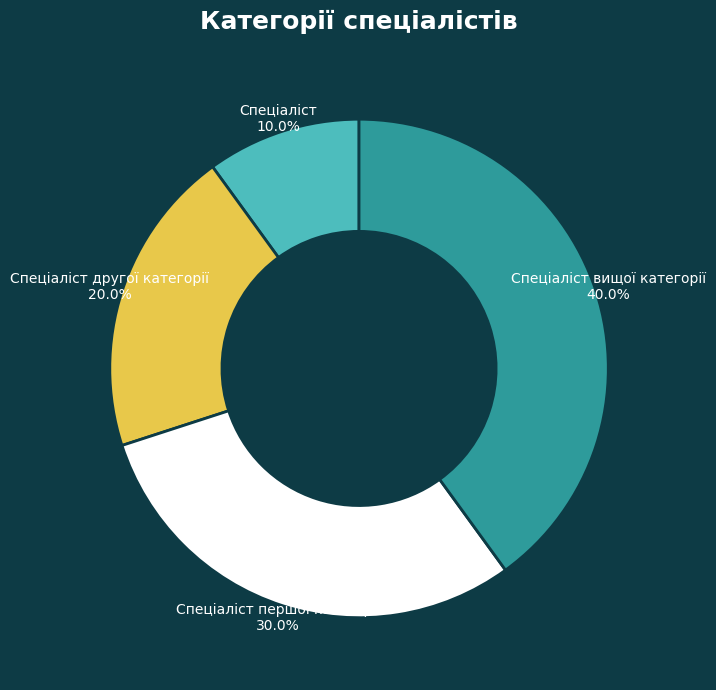

Which category has the biggest portion of the pie?

Спеціаліст вищої категорії